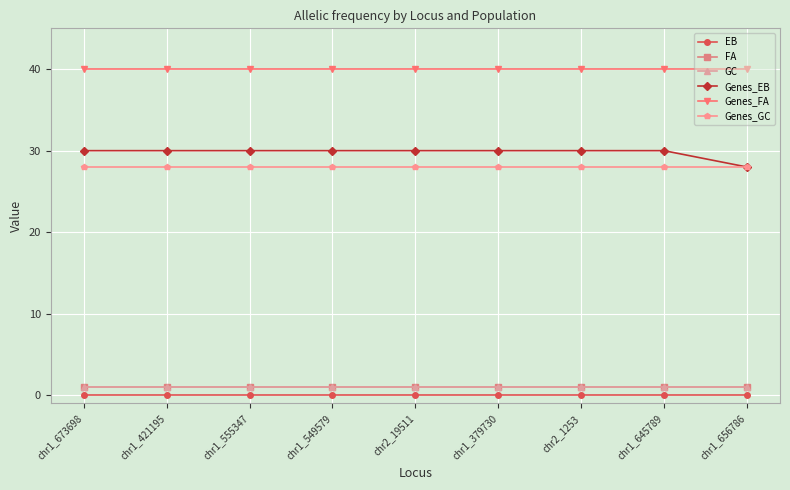

What is the spread (max minus min) of values at chr1_421195?

40